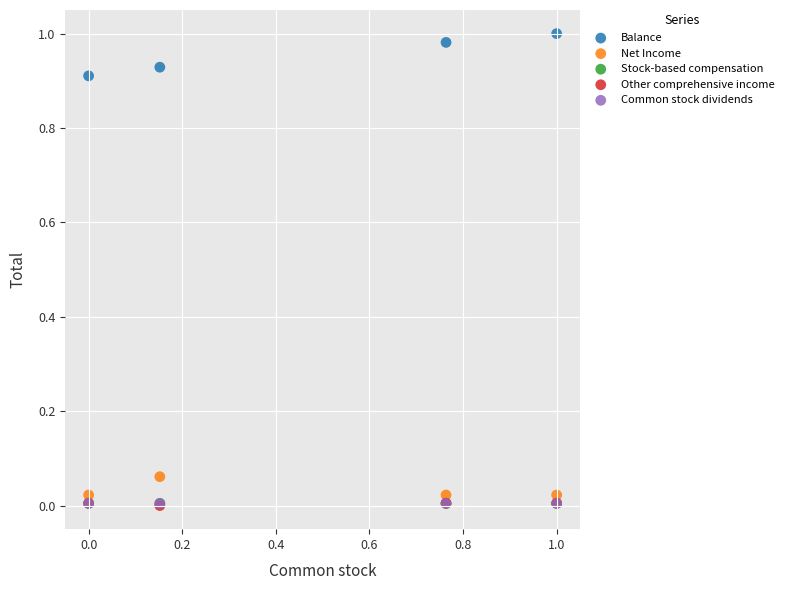

Which series reaches the maximum Y coordinate?

Balance